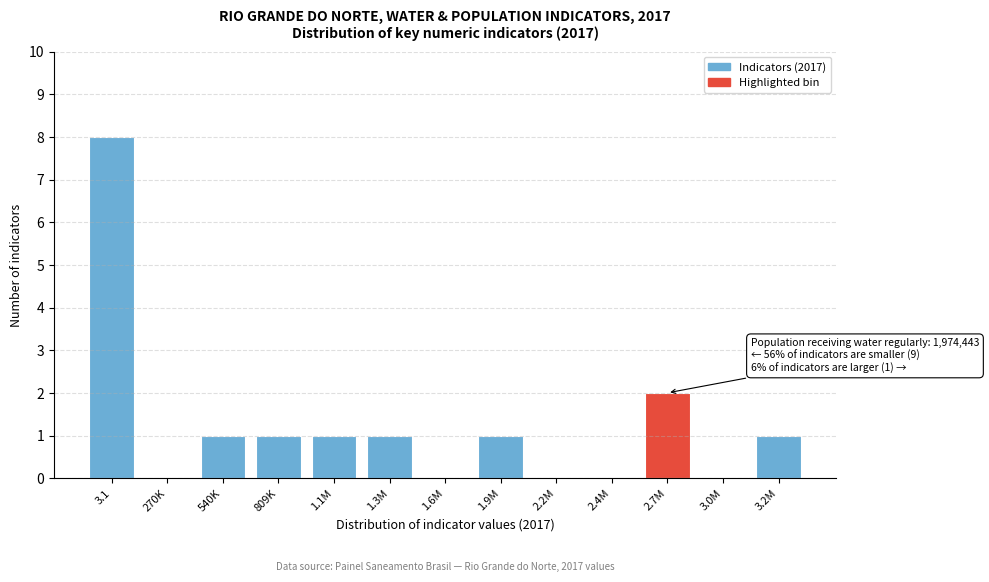

Reading left to right, extract all data points from this chart.

3.1=8	270K=0	540K=1	809K=1	1.1M=1	1.3M=1	1.6M=0	1.9M=1	2.2M=0	2.4M=0	2.7M=2	3.0M=0	3.2M=1